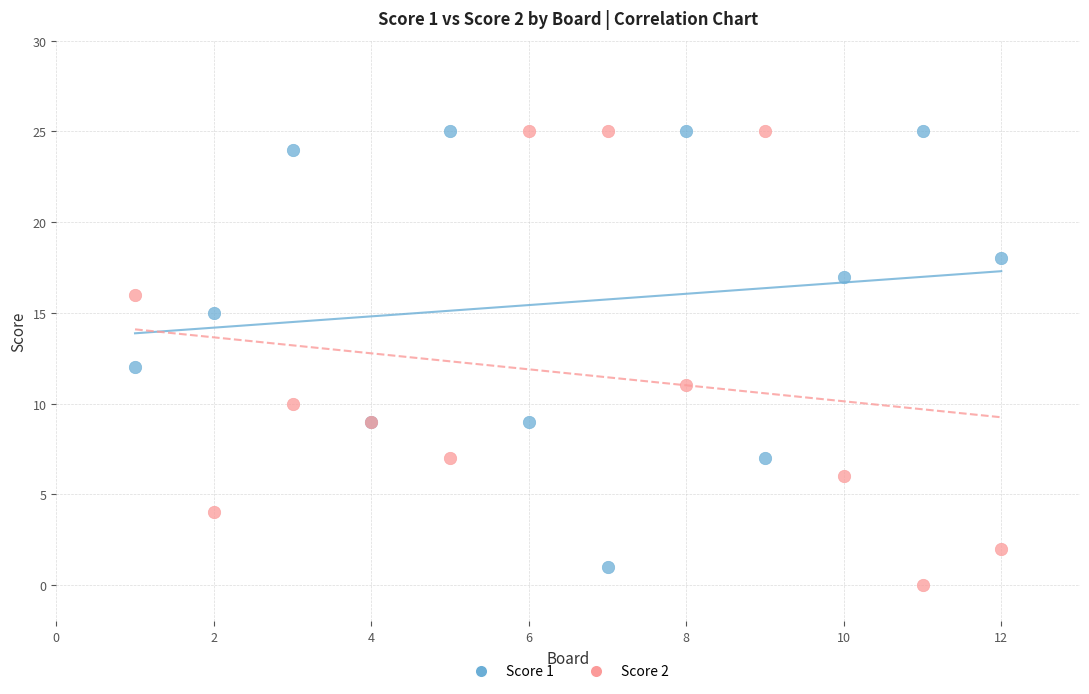

What is the X range (max minus min) for the scatter plot?

11